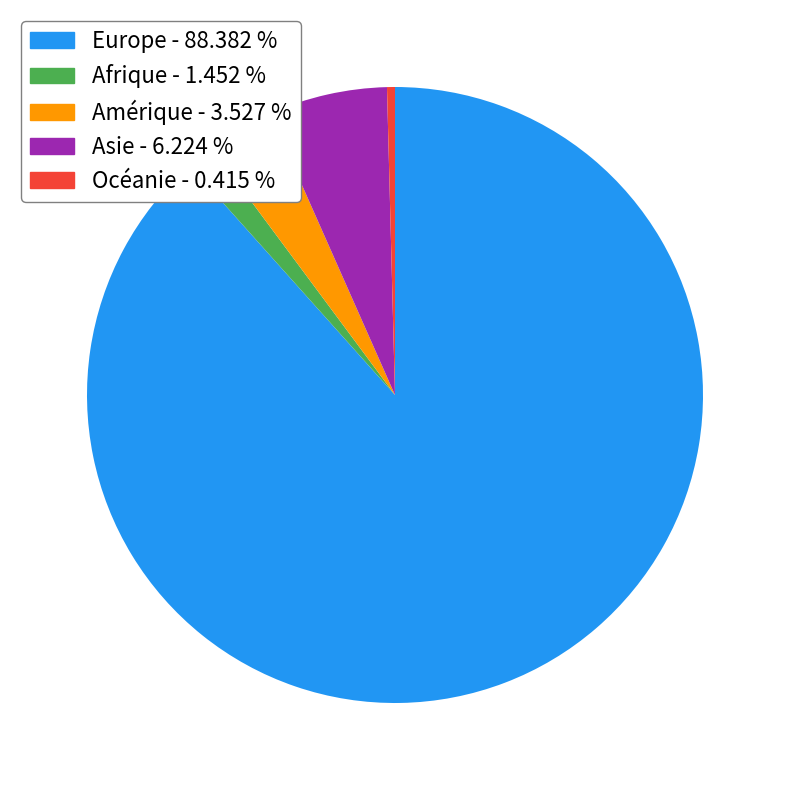

Do Europe and Océanie together represent more than half of the pie?

Yes